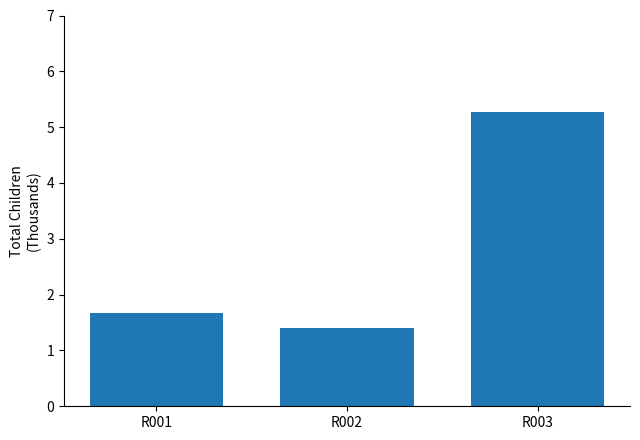

What is the ratio of the value at R001 to the value at R003?

0.3